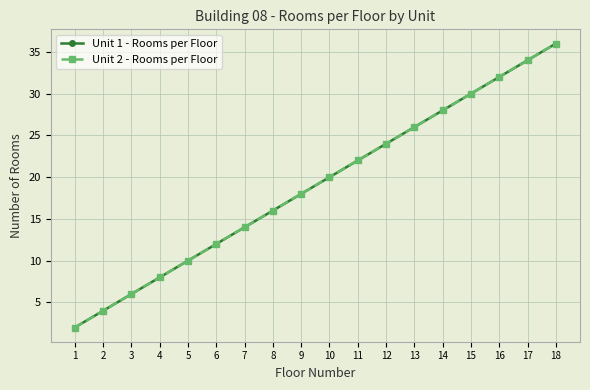

Is this an area chart (filled region under the line)?

No